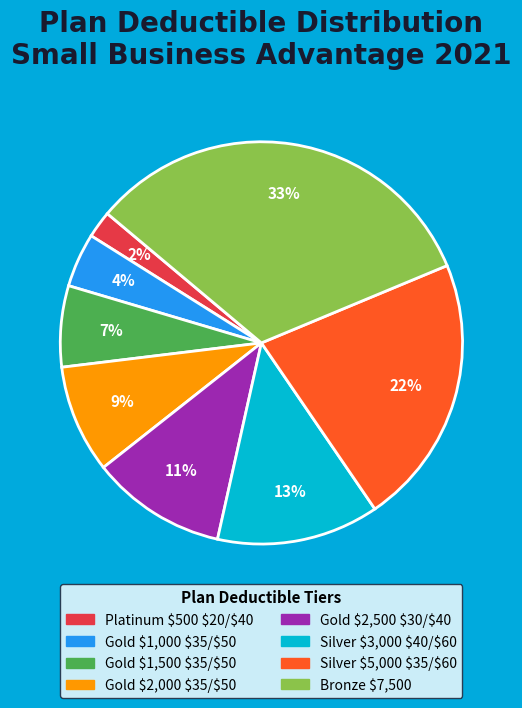

Is Platinum $500 $20/$40 the majority of the pie?

No